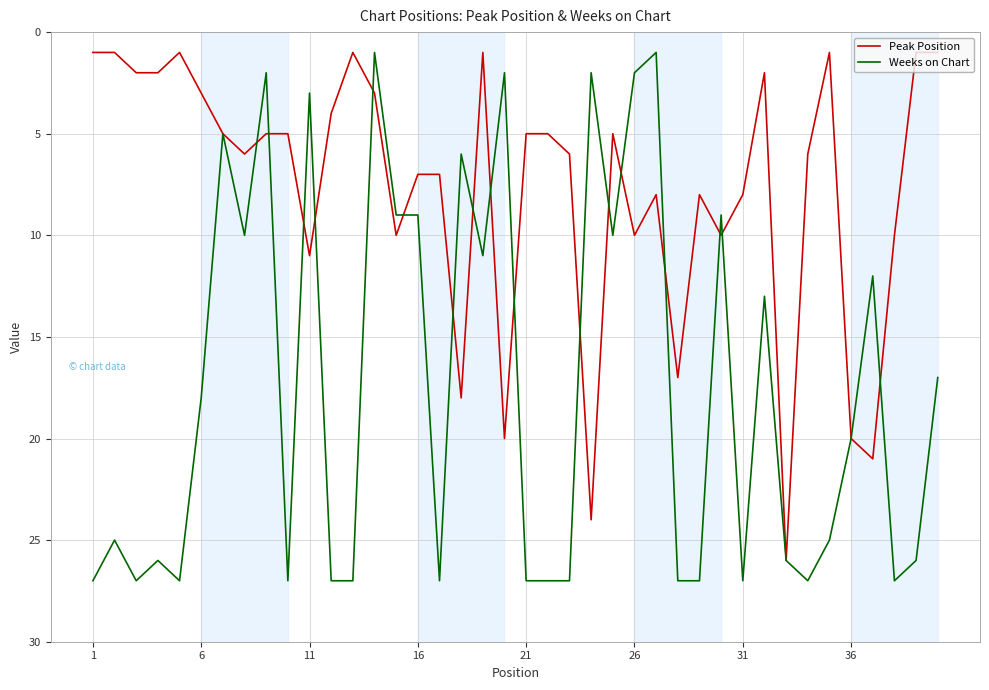

Which series has the largest total across all categories?

Weeks on Chart